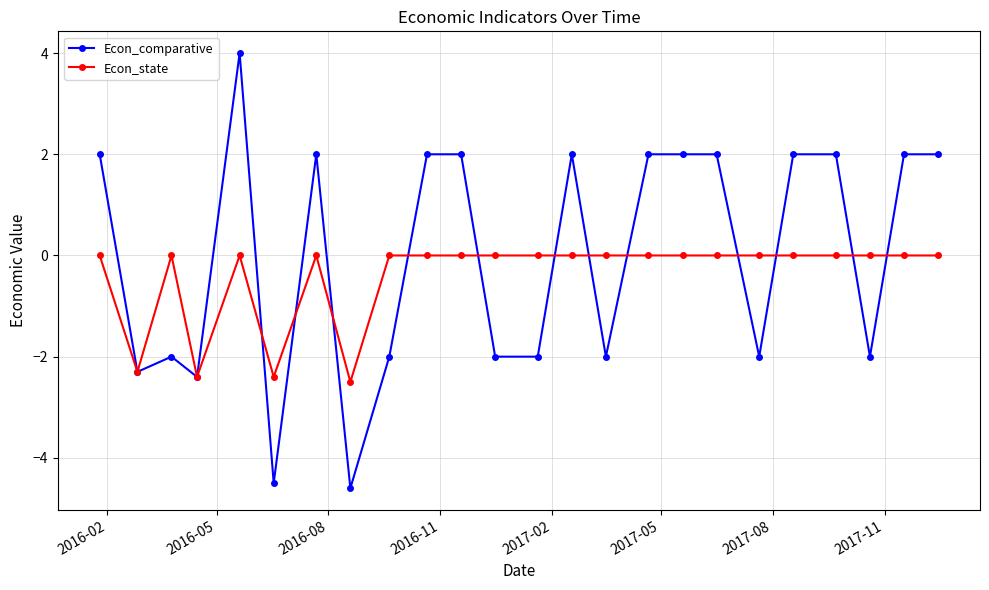

What is the sum of all Econ_comparative values?

0.2